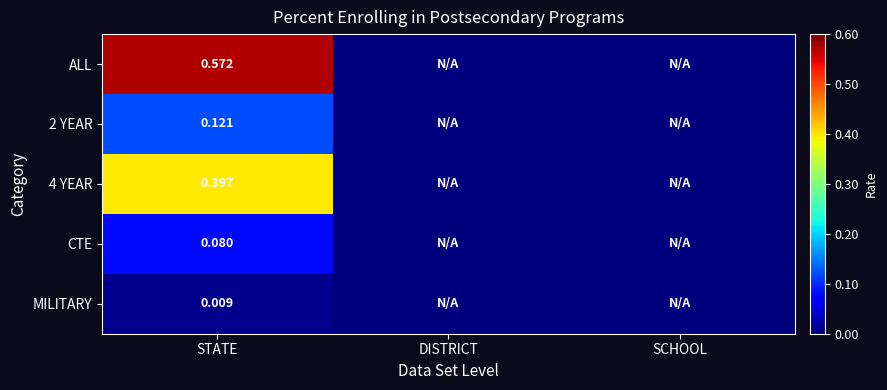

True or false: 2 YEAR has a value of -0.1 at SCHOOL.

False